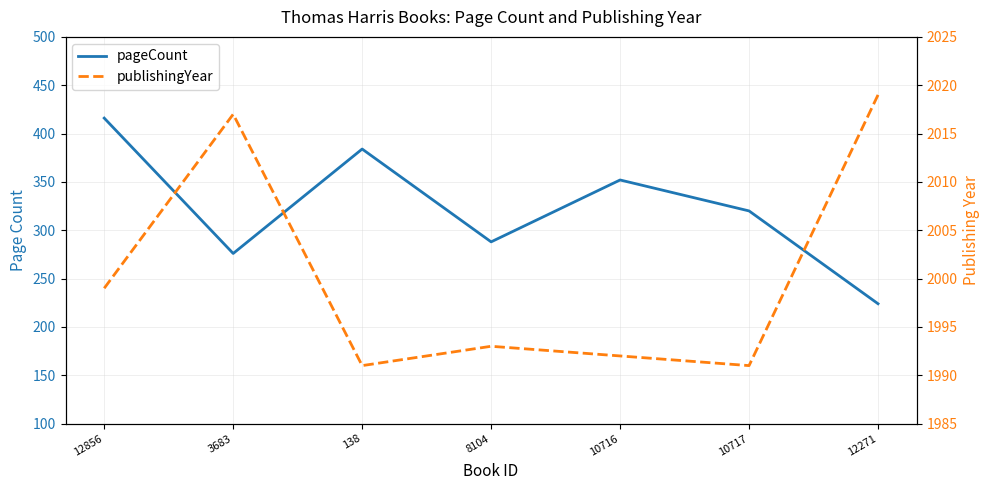

How many data points in publishingYear are less than 1993?

3